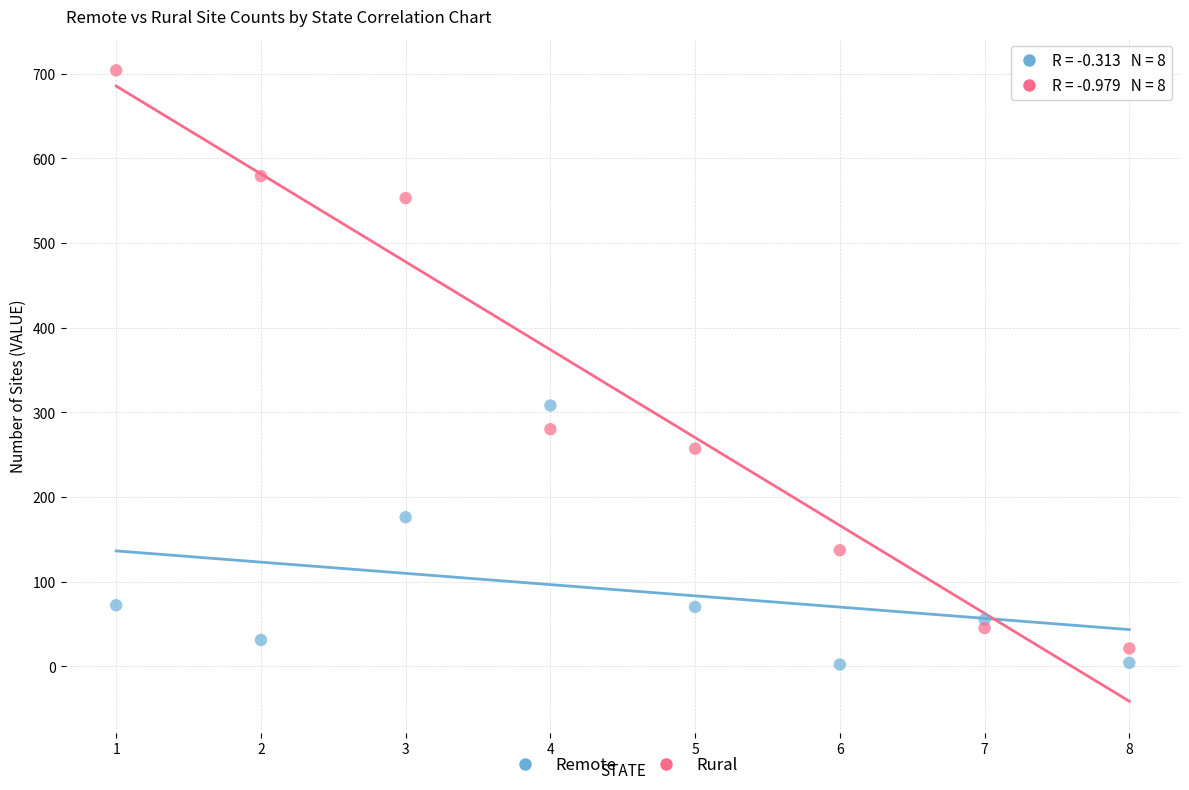

Which series has the largest Y range (max minus min)?

Rural